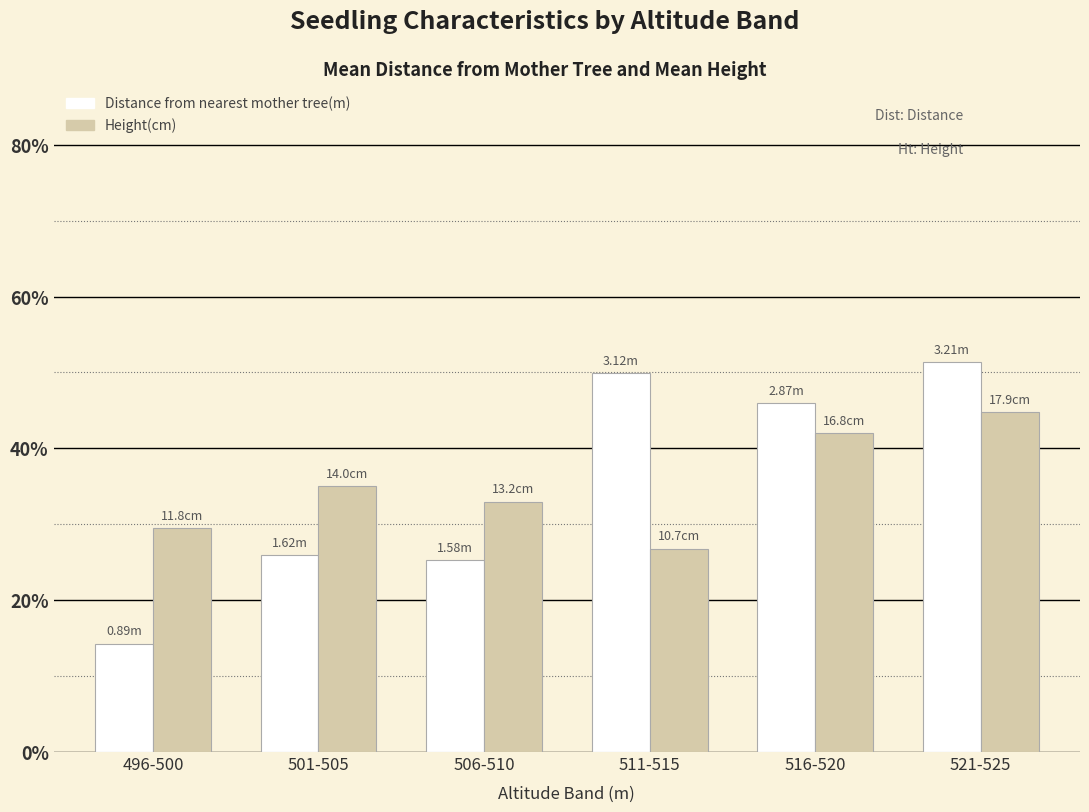

What is the total value across all series at 511-515?

76.7